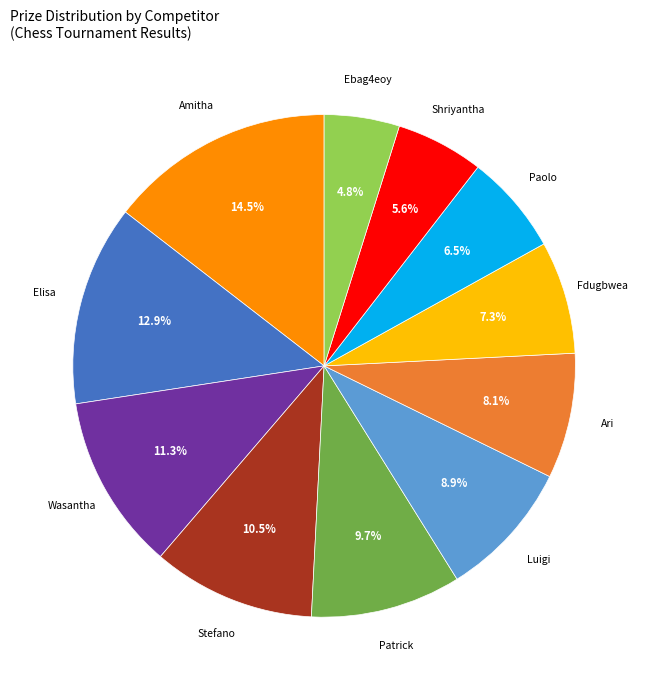

How many slices are in this pie chart?

11